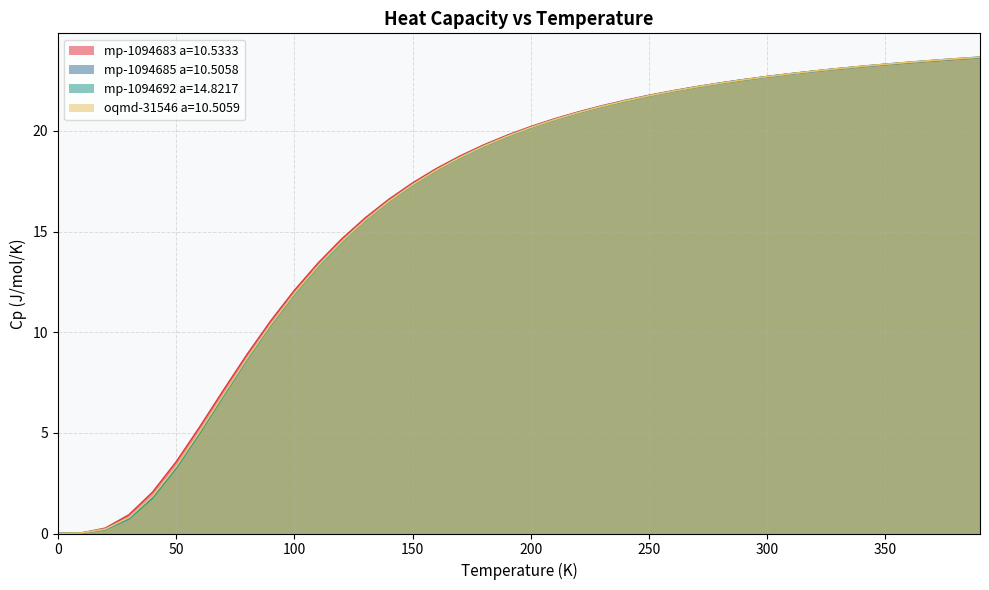

At which category is the sum across all series the highest?

390.0